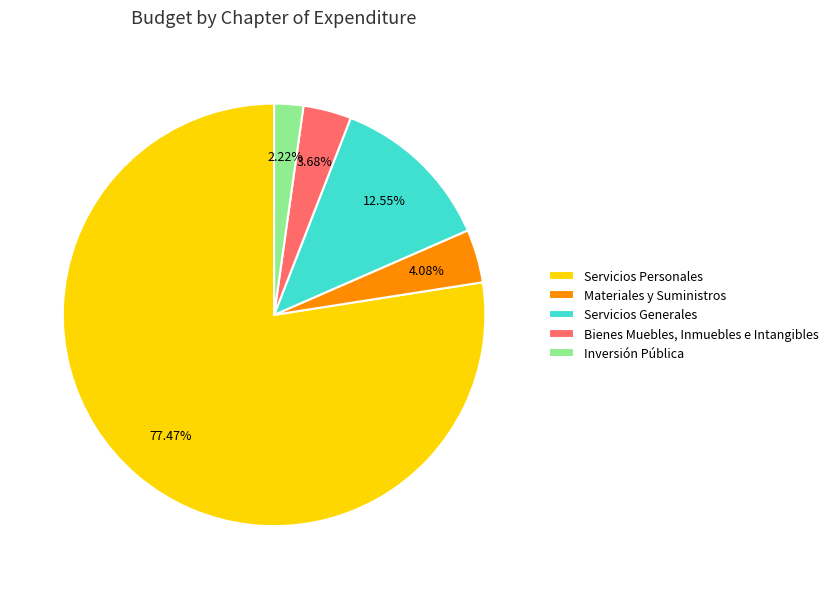

Is there any slice that represents more than half of the pie?

Yes